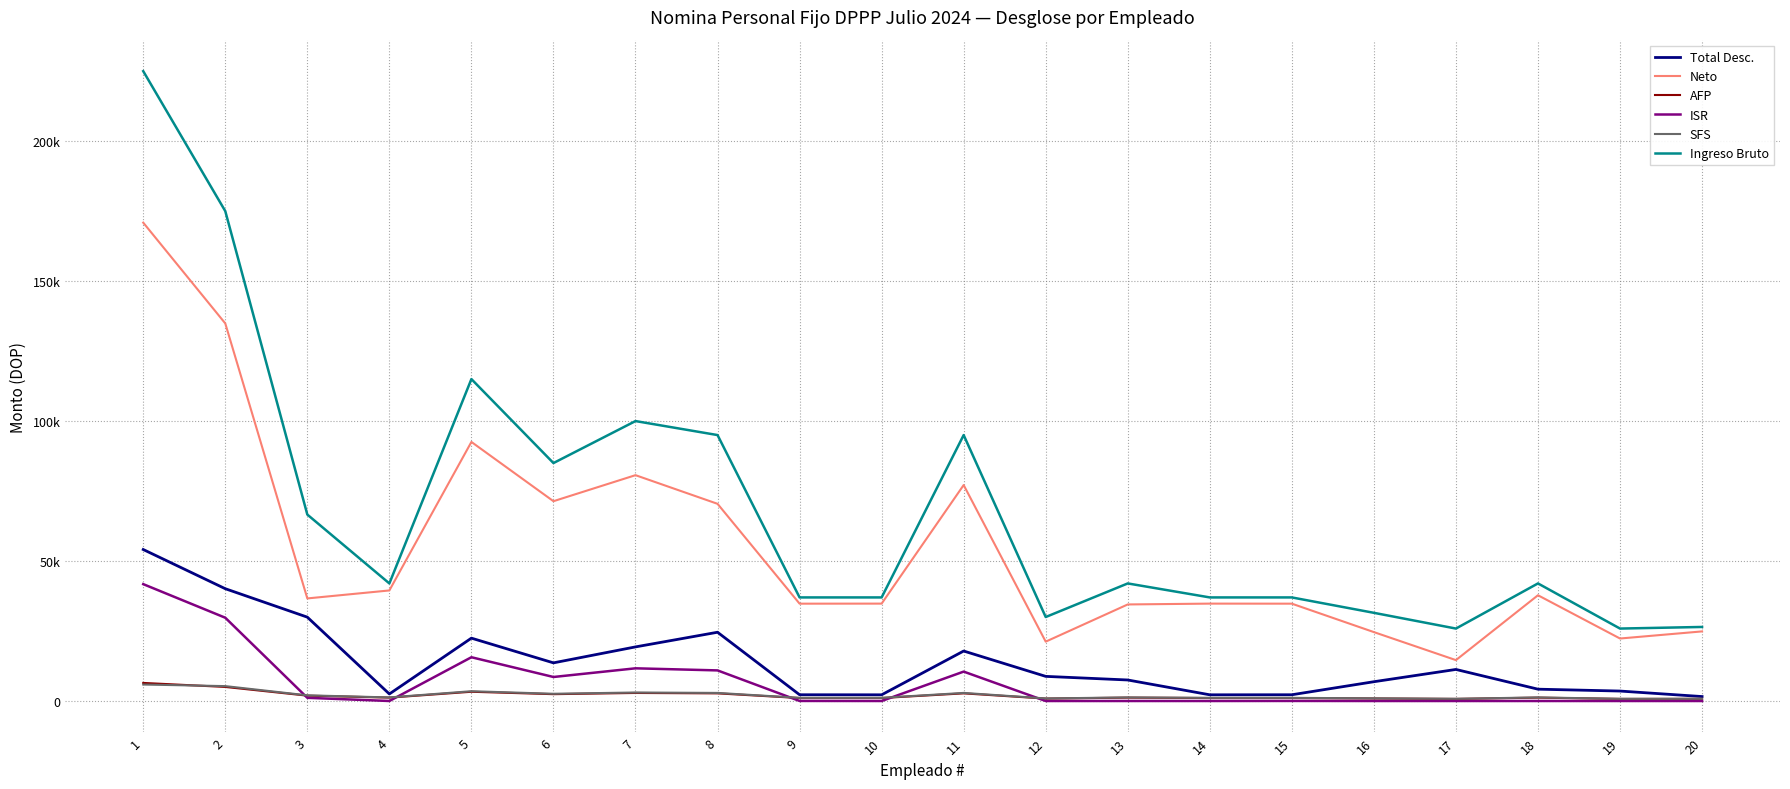

Read the SFS value at 16.

957.6